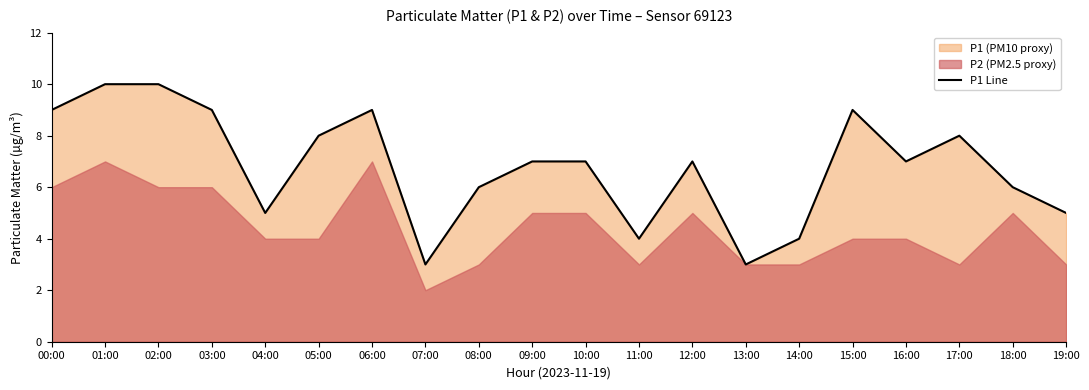

What is the value of the 19th point from the left?

6